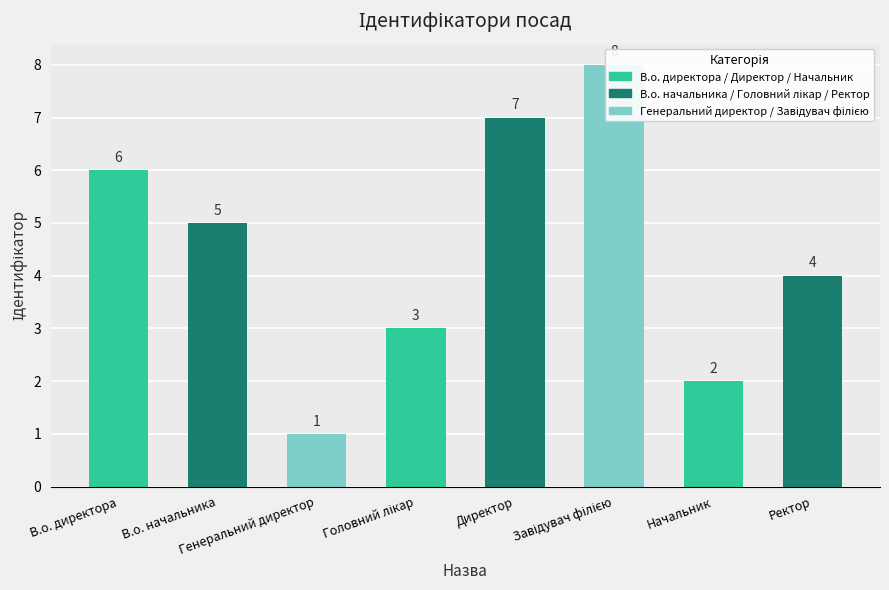

Reading left to right, list all the values displayed in this chart.

В.о. директора=6	В.о. начальника=5	Генеральний директор=1	Головний лікар=3	Директор=7	Завідувач філією=8	Начальник=2	Ректор=4